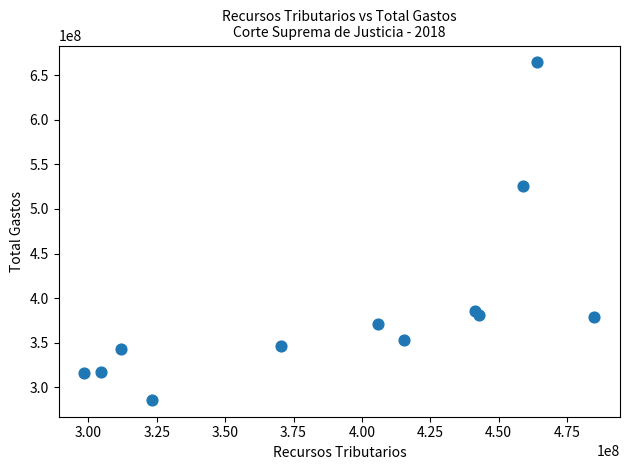

What Y value in the scatter plot is closest to 475094388?

525360848.6